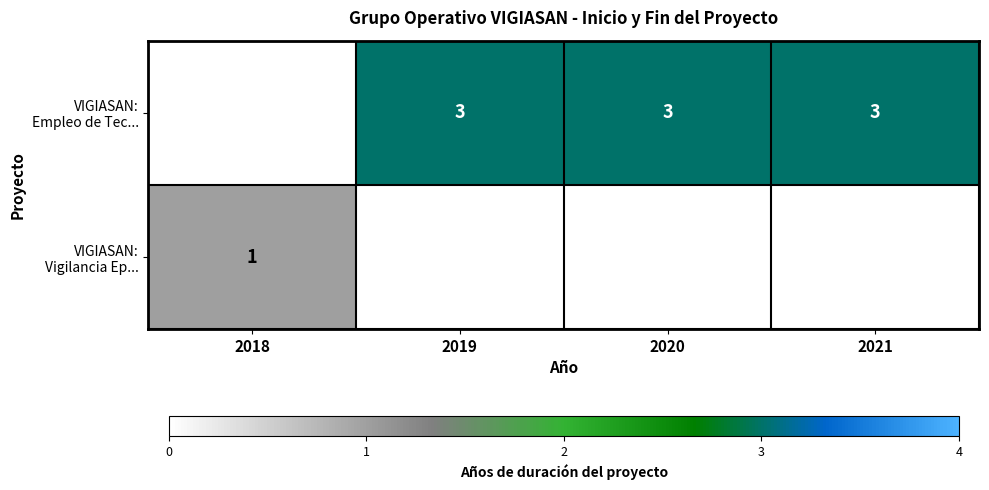

How many categories are shown in the chart?

4